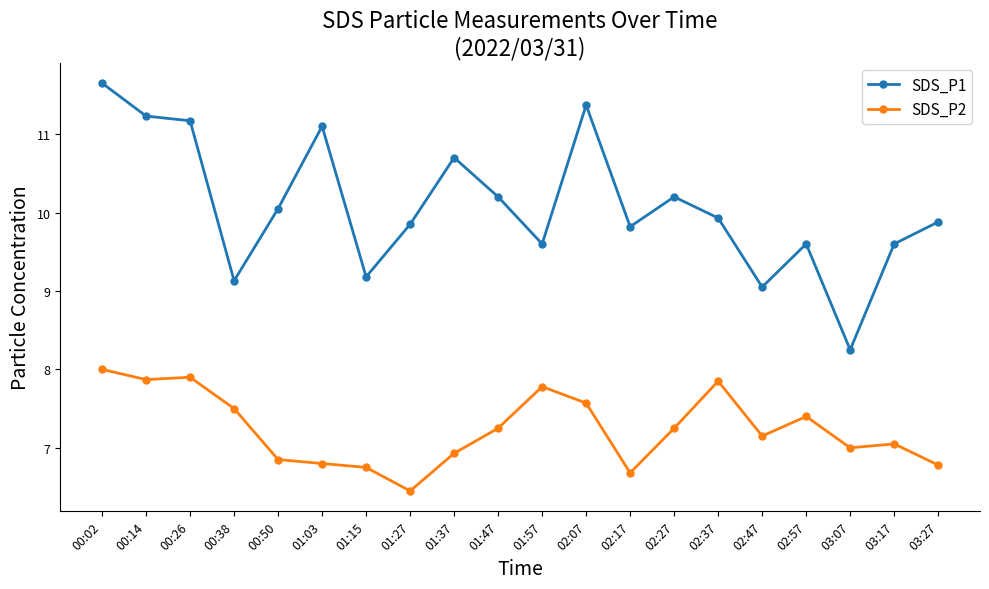

What is the lowest value of the SDS_P2 series?

6.5